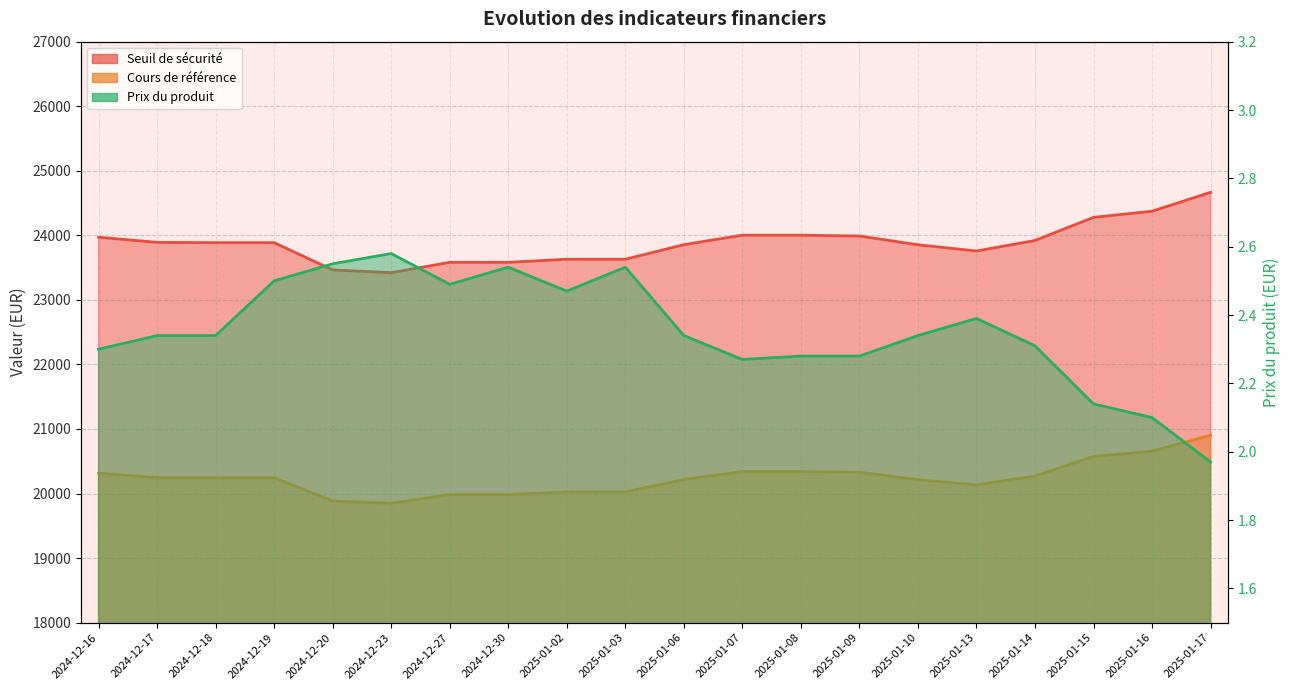

What is the greatest value displayed?

24666.0